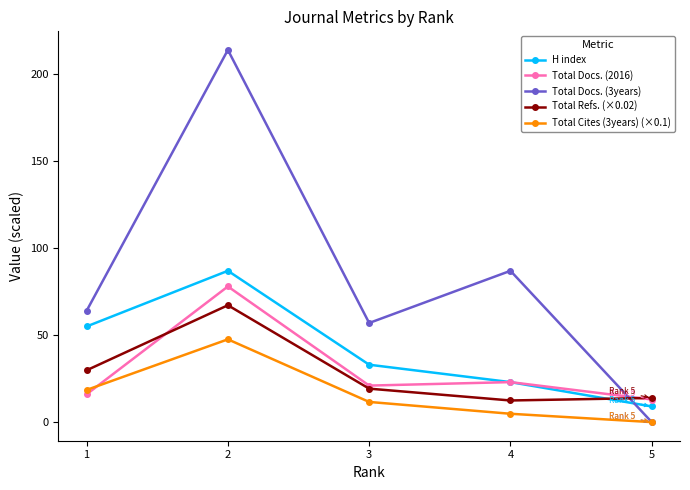

Where is the first local maximum for Total Cites (3years) (×0.1)?

2